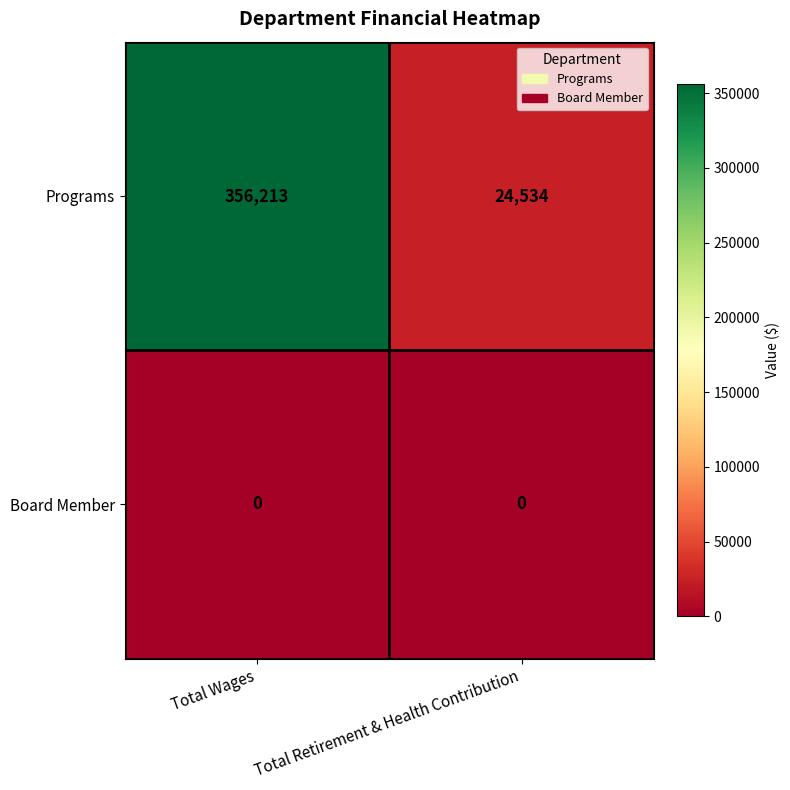

What is the spread (max minus min) of values at Total Retirement & Health Contribution?

24534